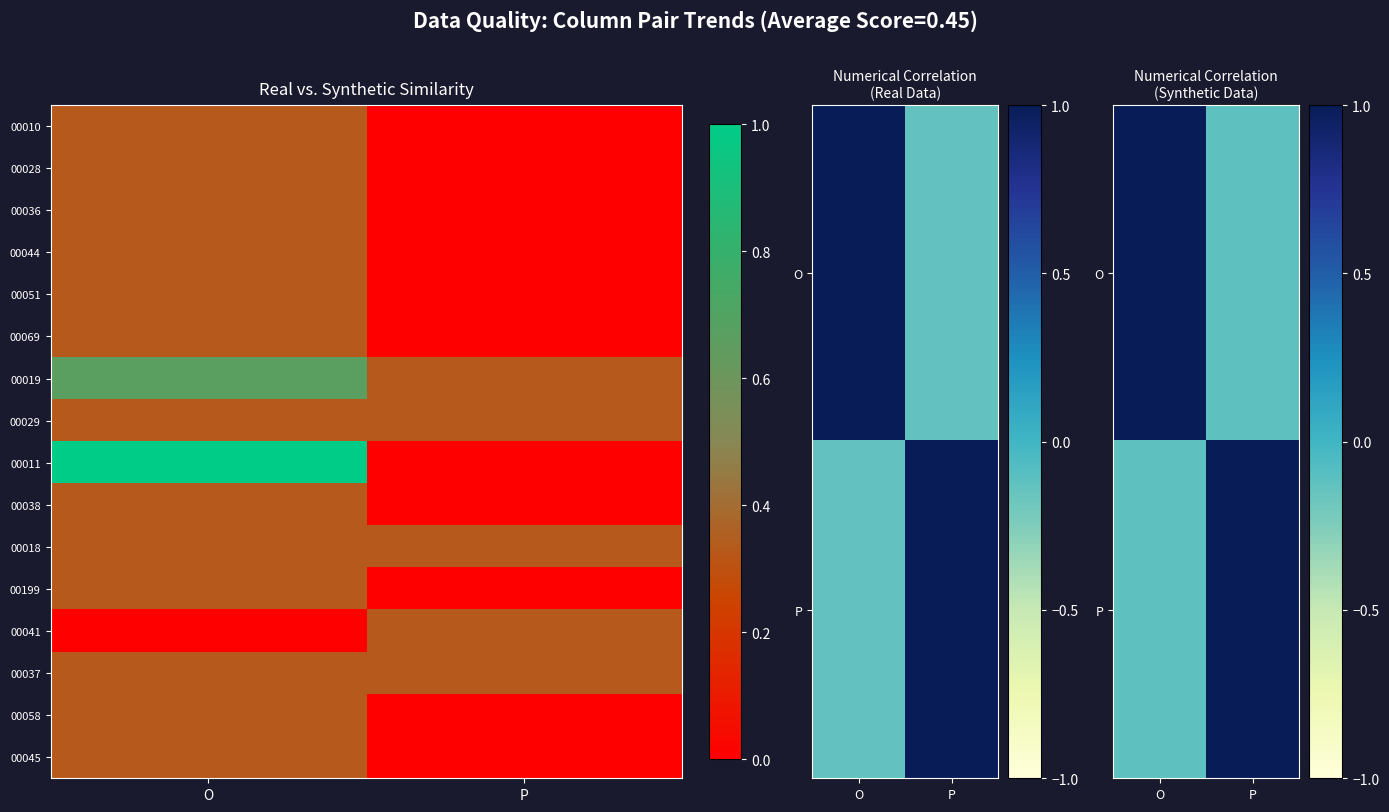

What is the difference between the maximum and minimum values in the 00069 series?

0.3